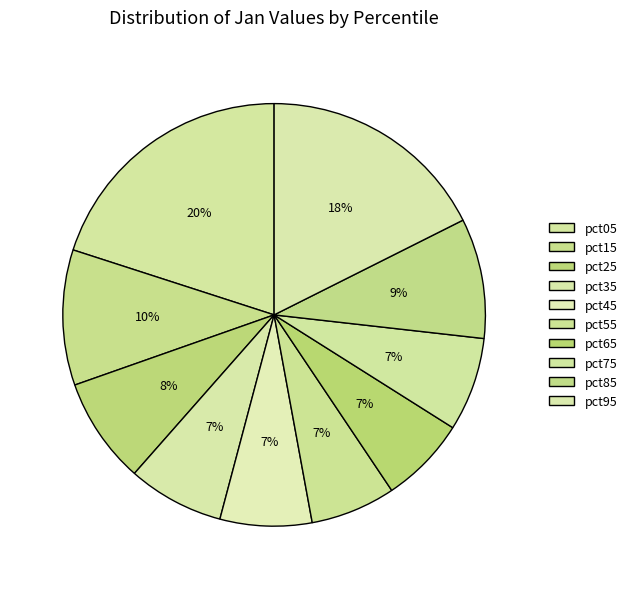

How many segments does this pie chart have?

10